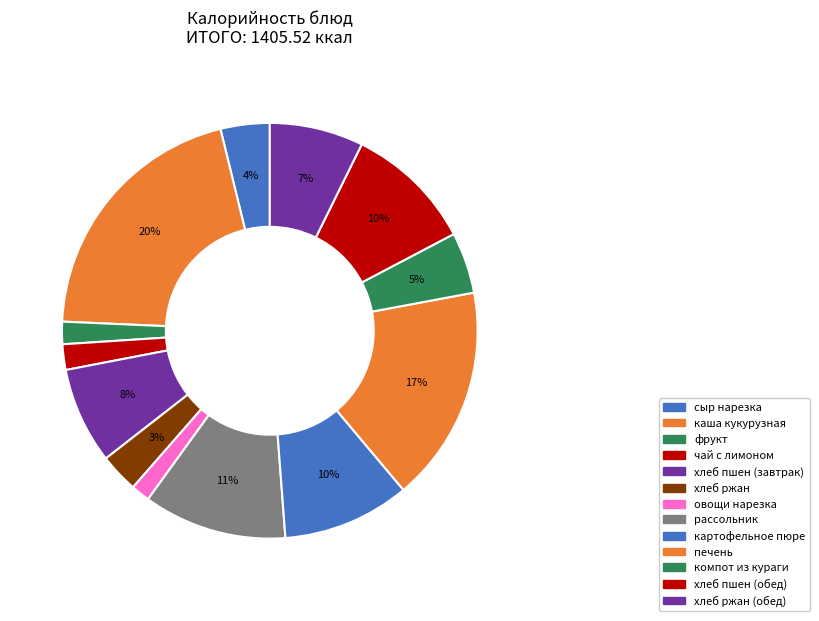

How many slices are in this pie chart?

13